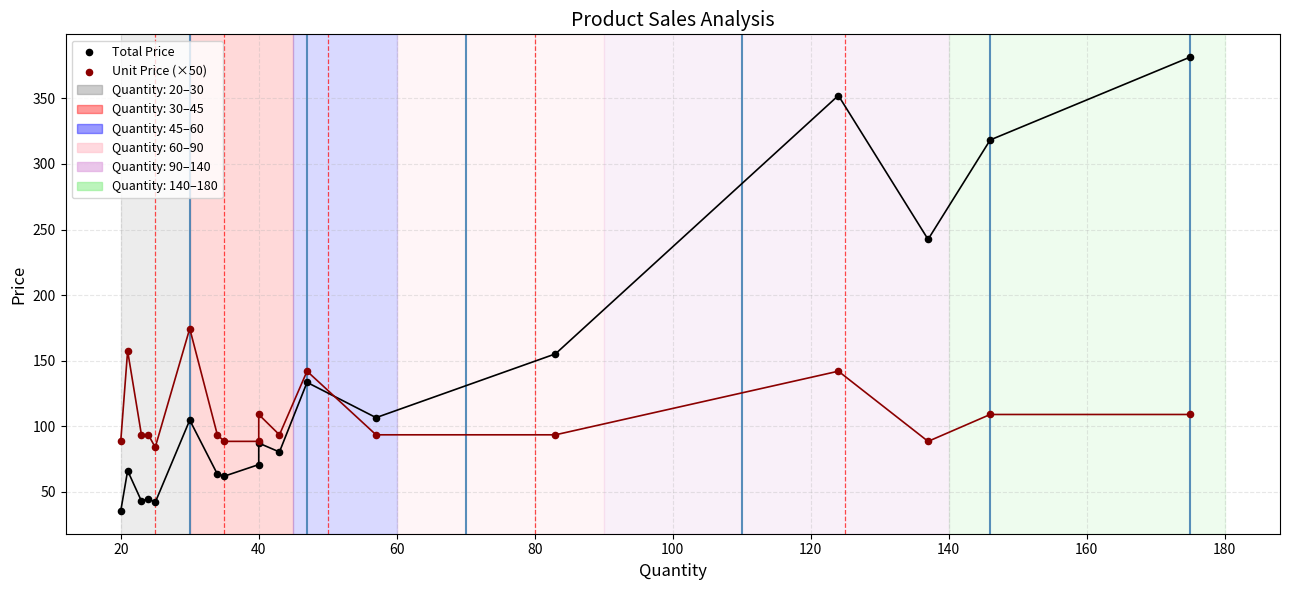

Which series contains the lowest Y value?

Total Price